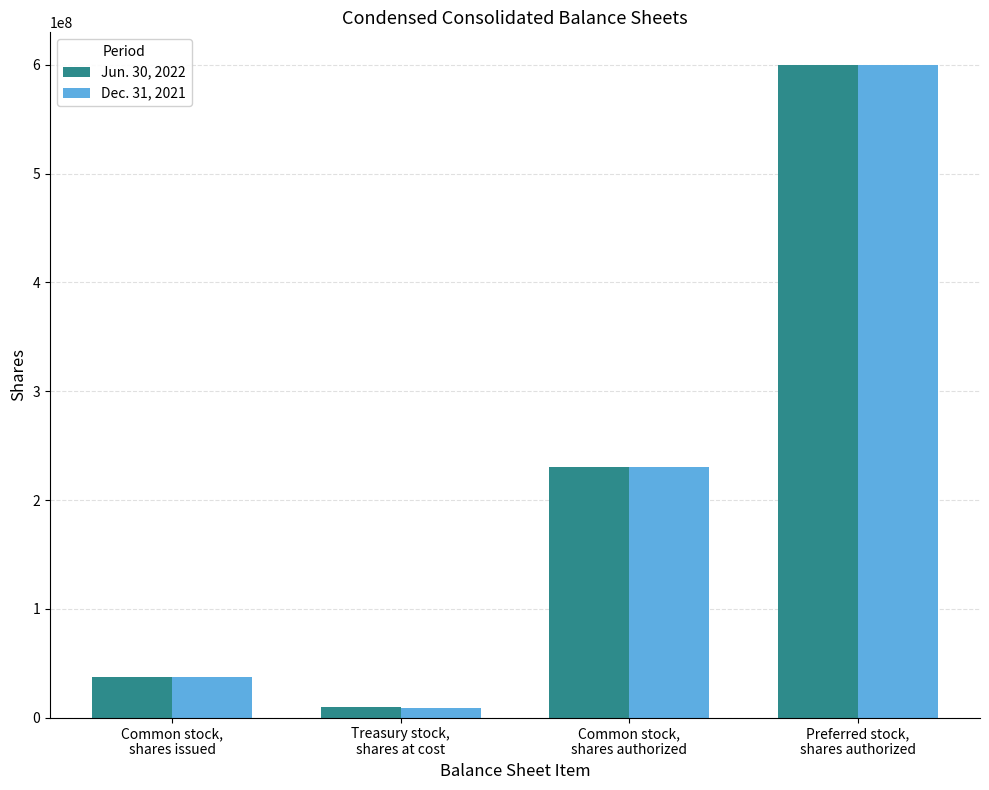

Reading left to right, transcribe all the data shown in this chart.

Jun. 30, 2022: Common stock,
shares issued=37284000	Treasury stock,
shares at cost=9480000	Common stock,
shares authorized=230000000	Preferred stock,
shares authorized=600000000
Dec. 31, 2021: Common stock,
shares issued=37132000	Treasury stock,
shares at cost=9052000	Common stock,
shares authorized=230000000	Preferred stock,
shares authorized=600000000